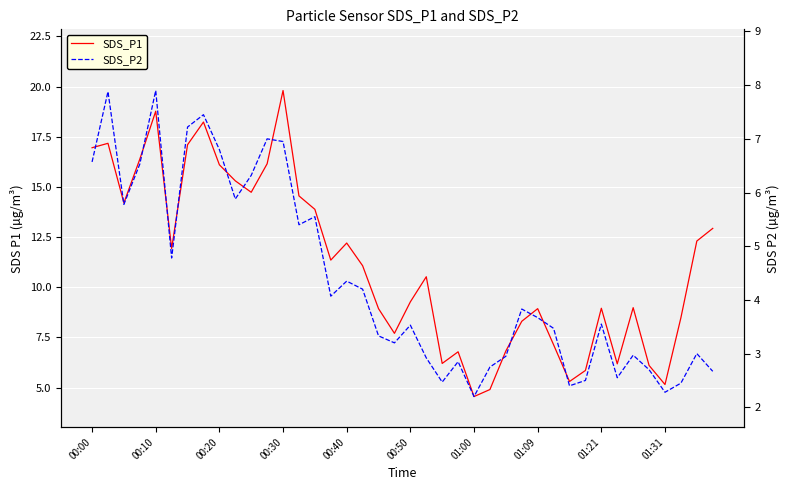

In SDS_P1, how many points are lower than both neighbors (excluding endpoints)?

10